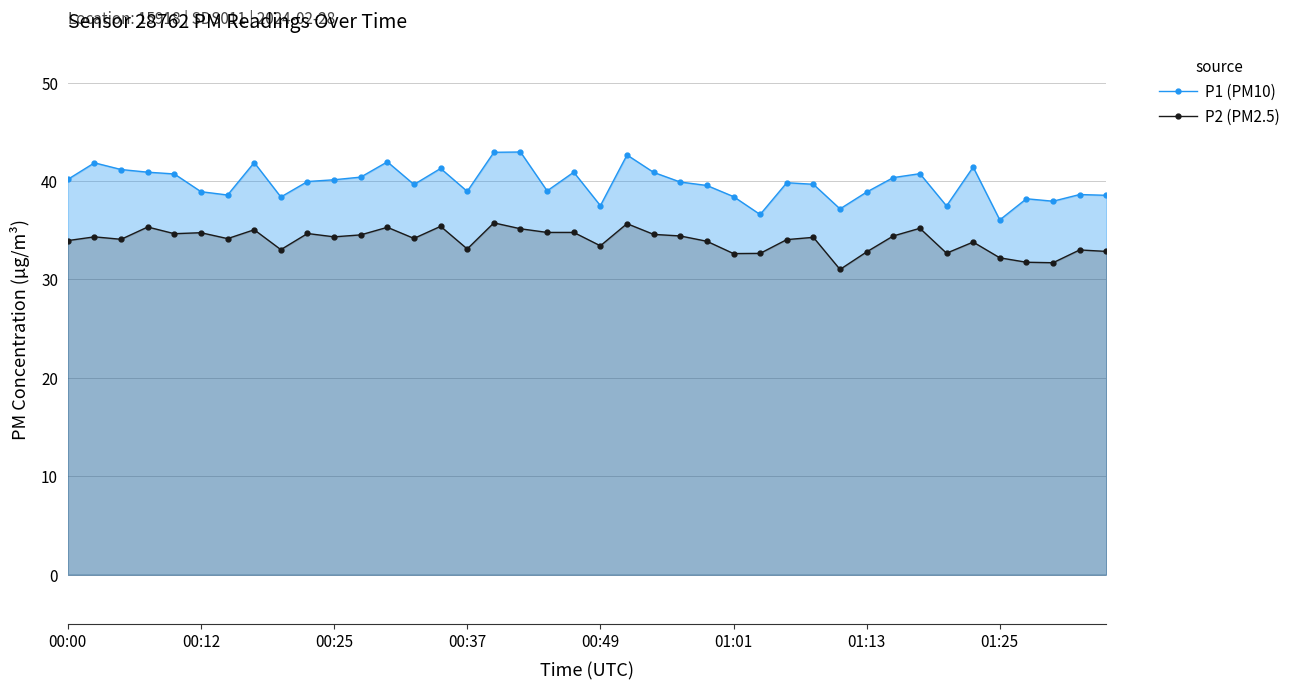

What is the greatest value displayed?

43.0